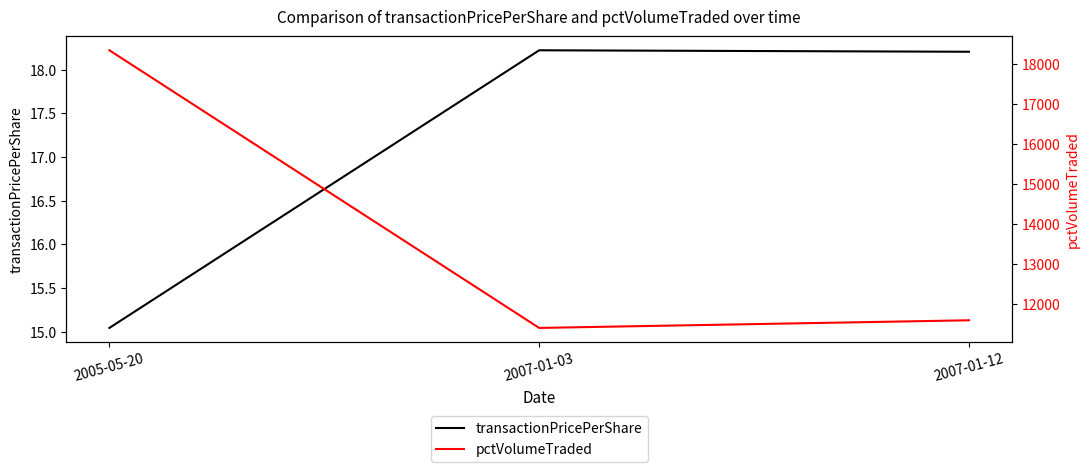

Is it true that transactionPricePerShare equals 18.2 at 2007-01-03?

True